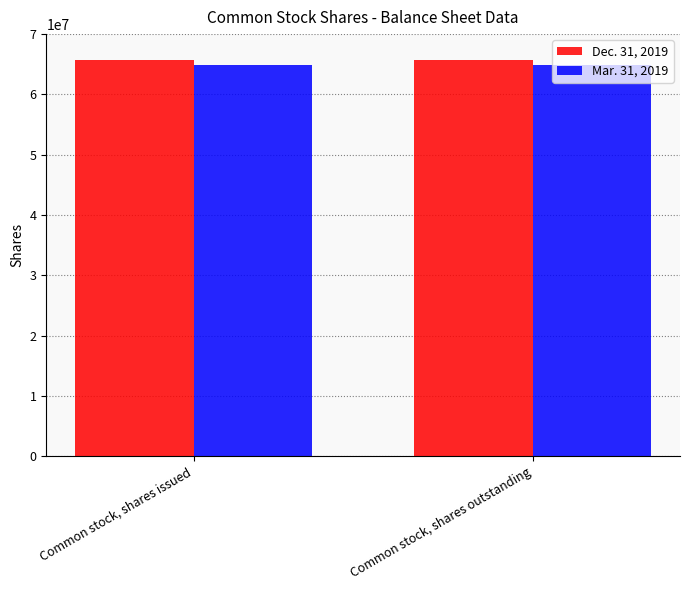

What is the total value across all series at Common stock, shares issued?

130539000